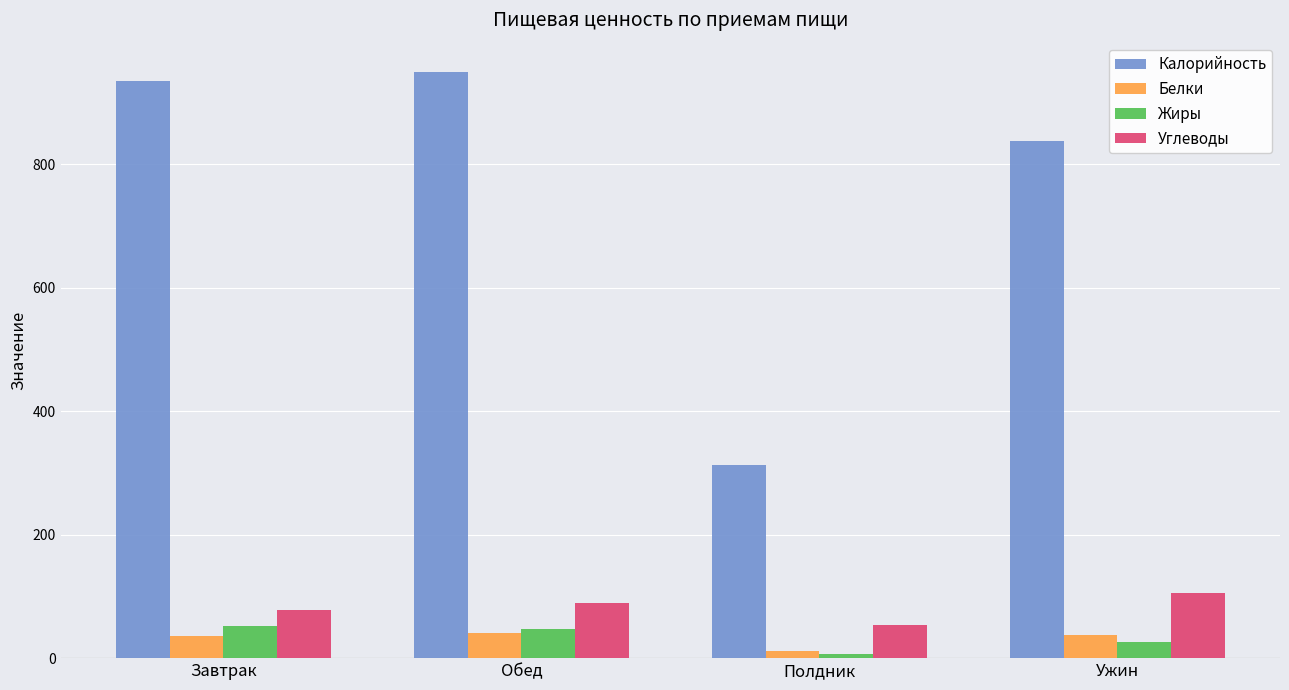

Which series has the widest spread of values?

Калорийность